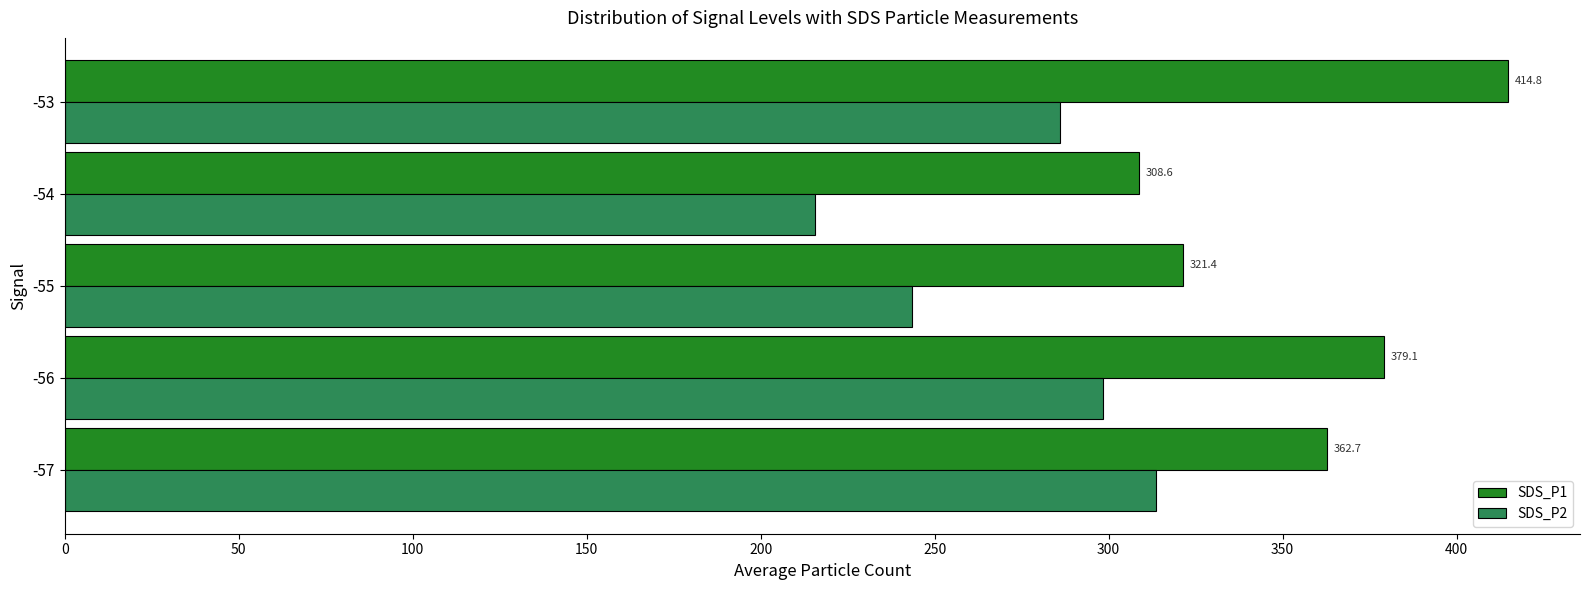

Which category has the highest value in the SDS_P1 series?

-53